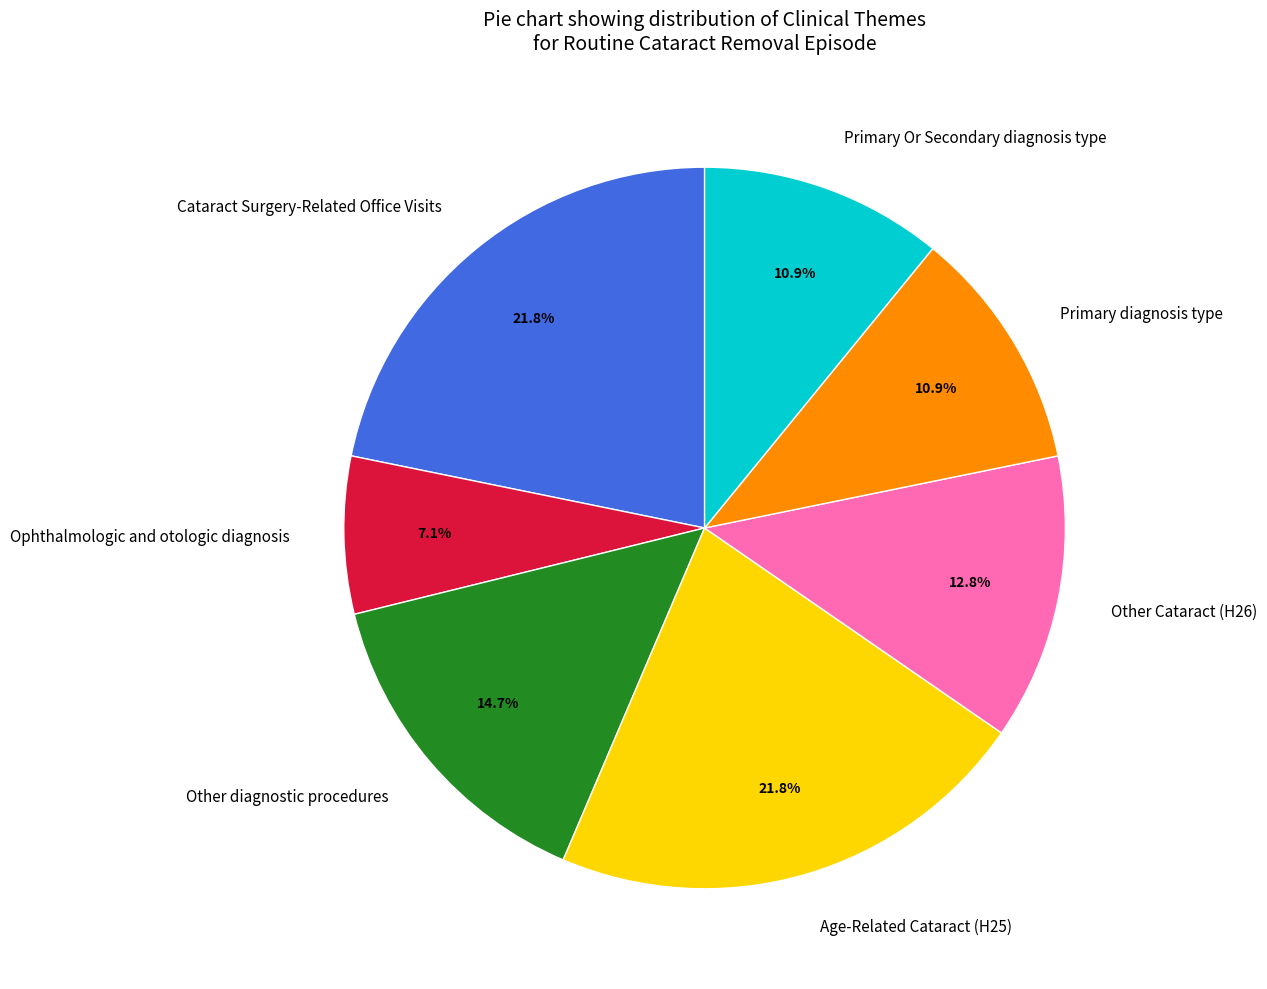

What is the smallest slice in the pie chart?

Ophthalmologic and otologic diagnosis